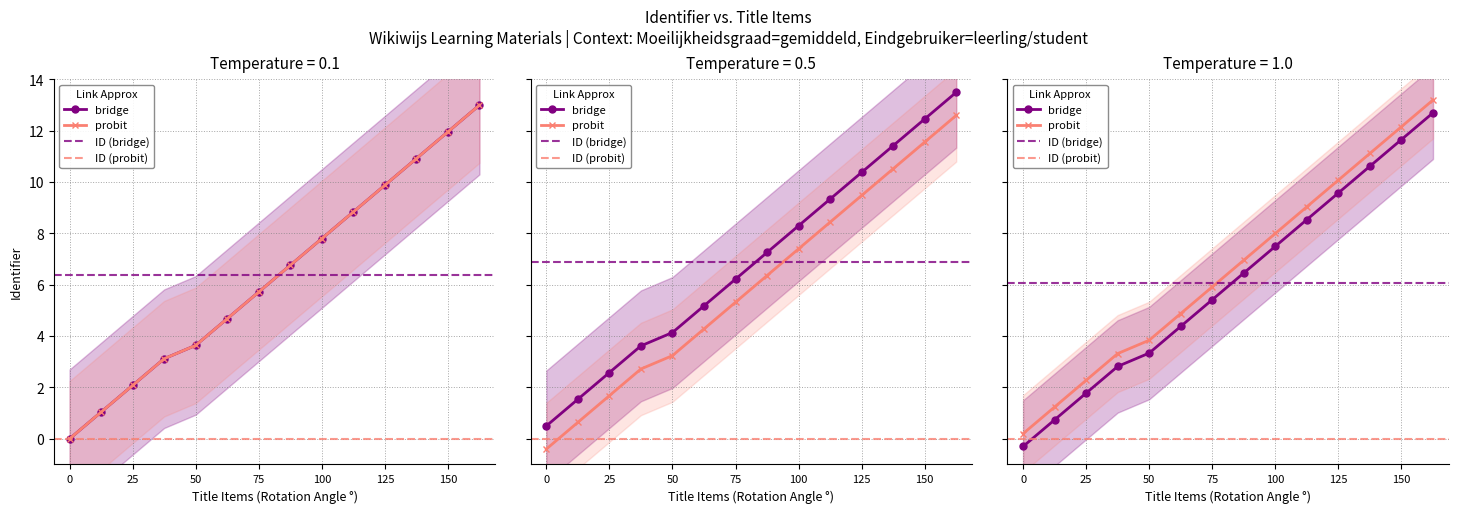

Does the chart display data point markers on the line(s)?

Yes